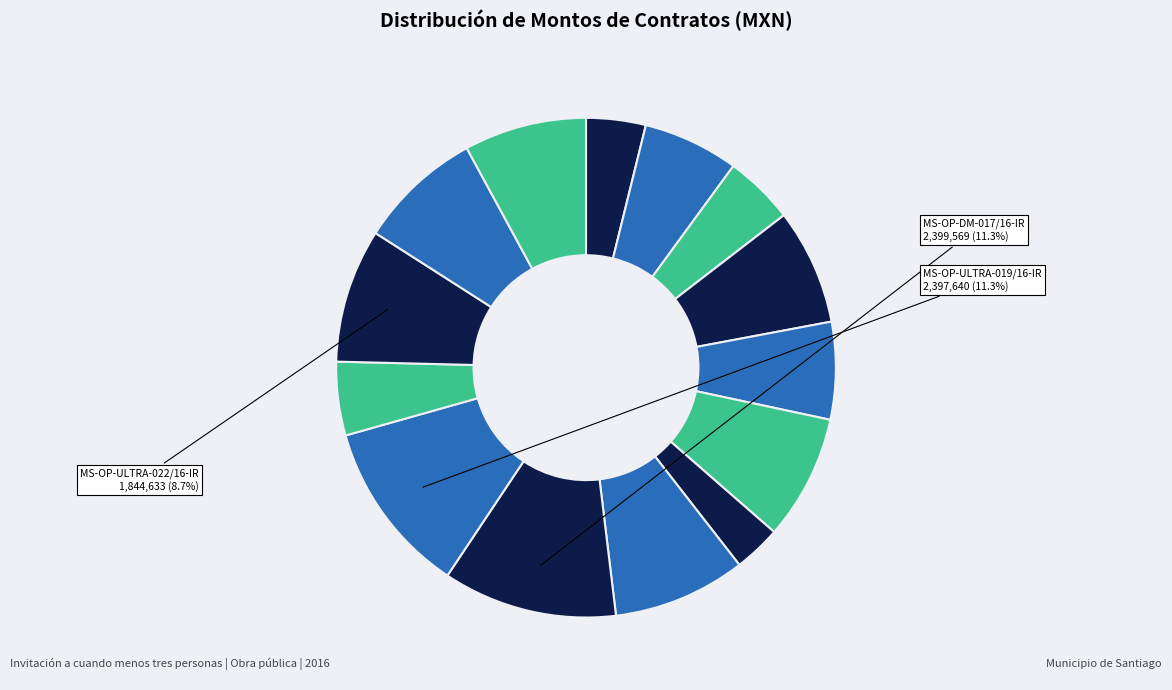

Rank the categories by value from lowest to highest.

MS-OP-DM-015/16-IR, MS-OP-R33-008/16-IR, MS-OP-DM-011/16-IR, MS-OP-ULTRA-020/16-IR, MS-OP-R33-009/16-IR, MS-OP-R33-013/16-IR, MS-OP-R33-012/16-IR, MS-OP-FORTA-024/16-IR, MS-OP-RP-023/16-IR, MS-OP-DR-014/16-IR, MS-OP-DM-016/16-IR, MS-OP-ULTRA-022/16-IR, MS-OP-ULTRA-019/16-IR, MS-OP-DM-017/16-IR